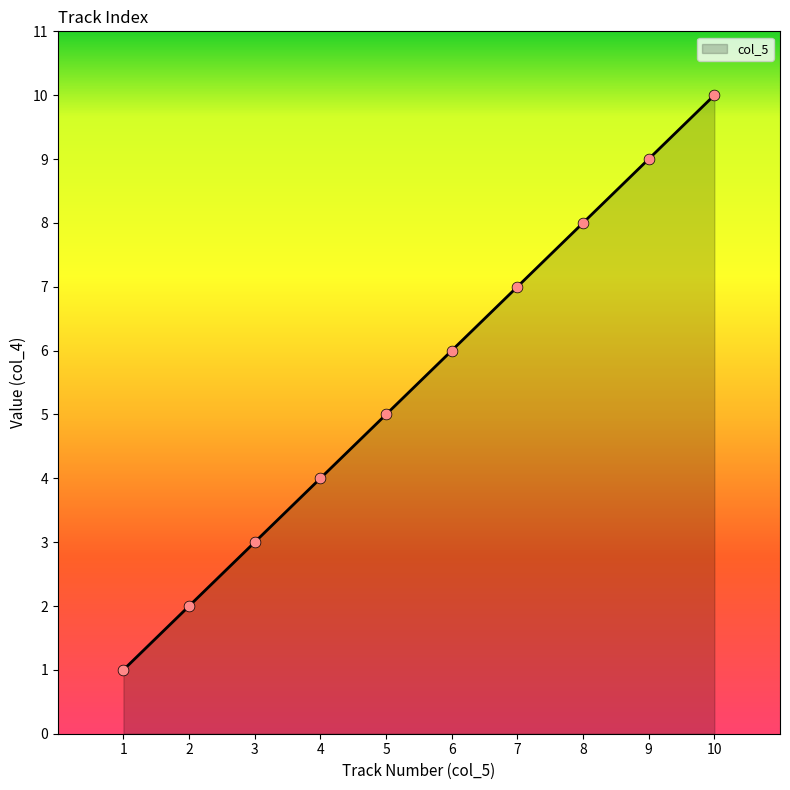

What is the ratio of the value at 1 to the value at 3?

0.3